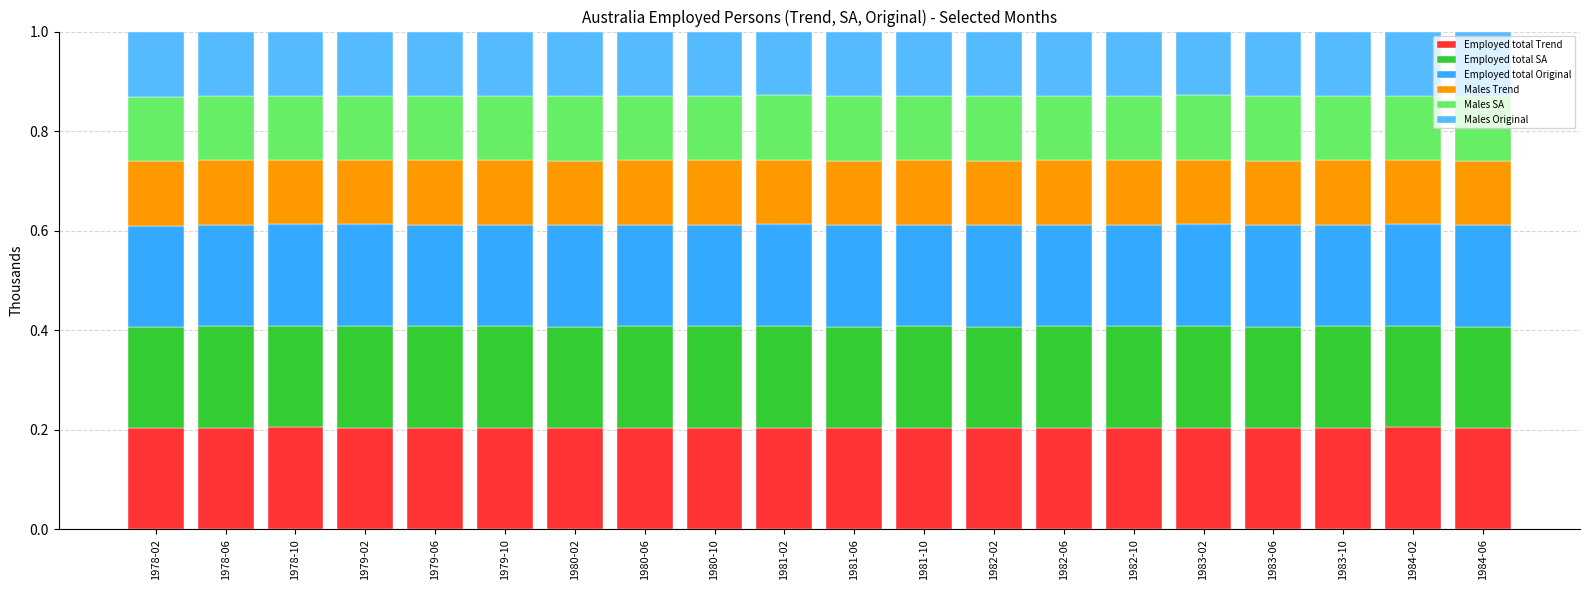

How many bars are there in total?

20